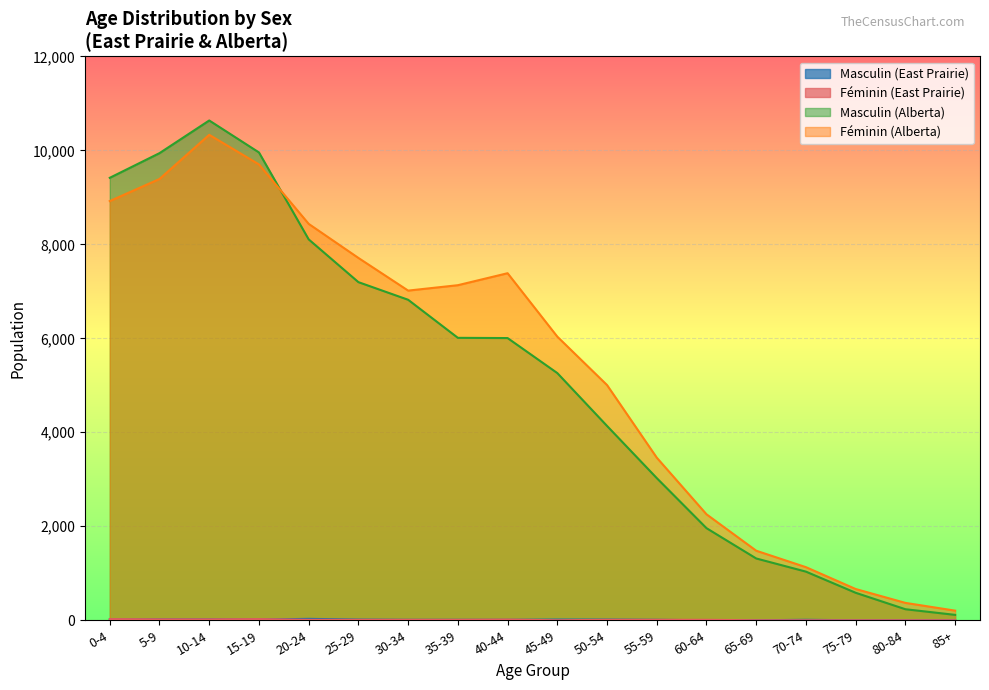

What is the label of the 11th point from the right?

35-39